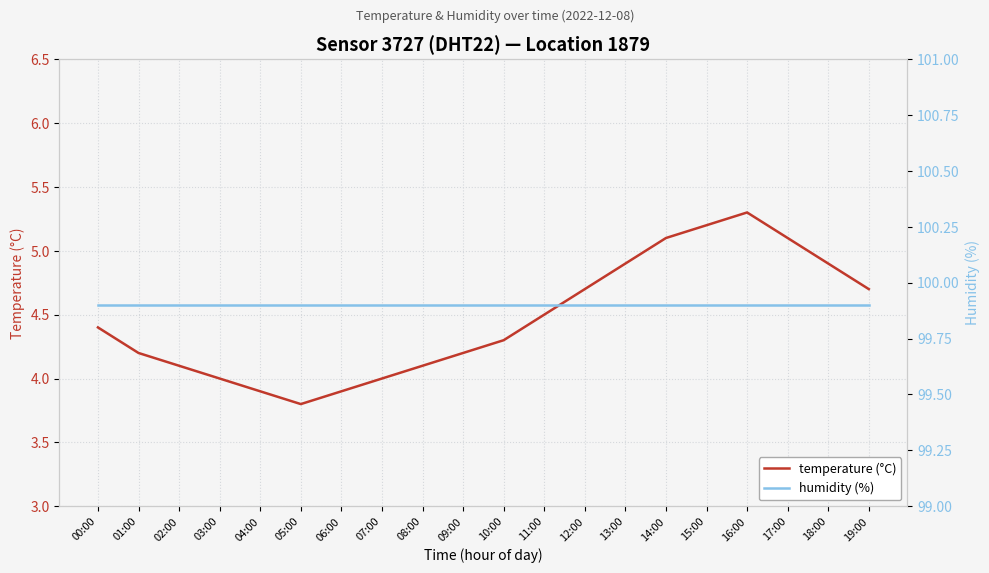

Is it true that temperature (°C) equals 4.2 at 01:00?

True